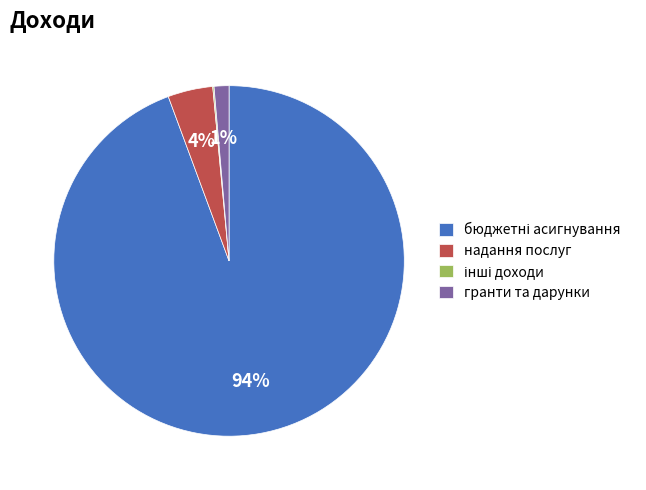

Is the sum of надання послуг and гранти та дарунки greater than half?

No